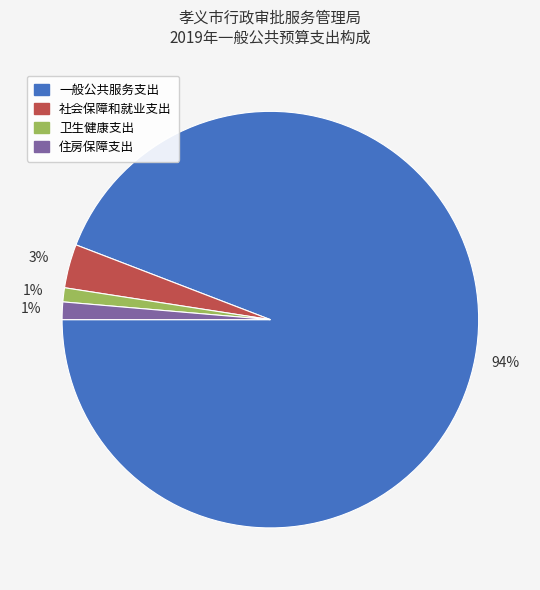

To the nearest percent, what percentage of the pie is 住房保障支出?

1%